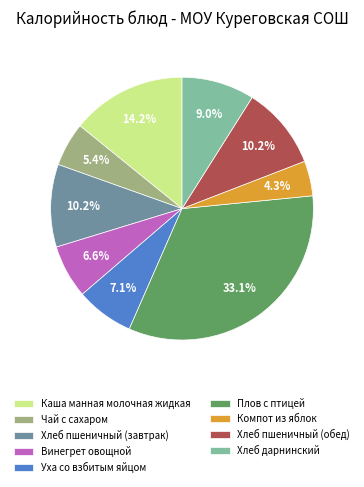

Approximately how many times larger is the value at Хлеб пшеничный (завтрак) compared to Каша манная молочная жидкая?

0.7